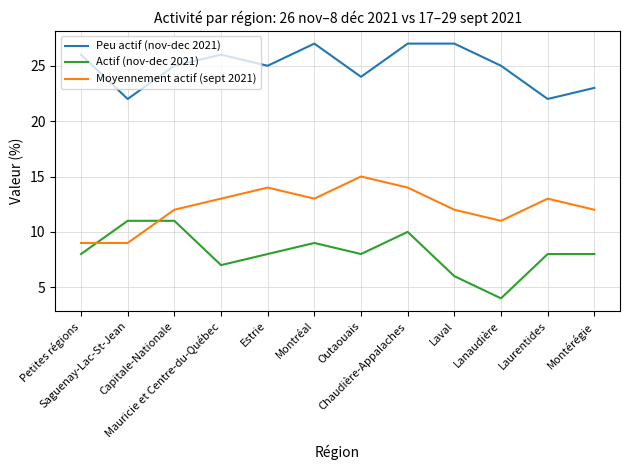

What is the approximate value of Peu actif (nov-dec 2021) at Outaouais?

24